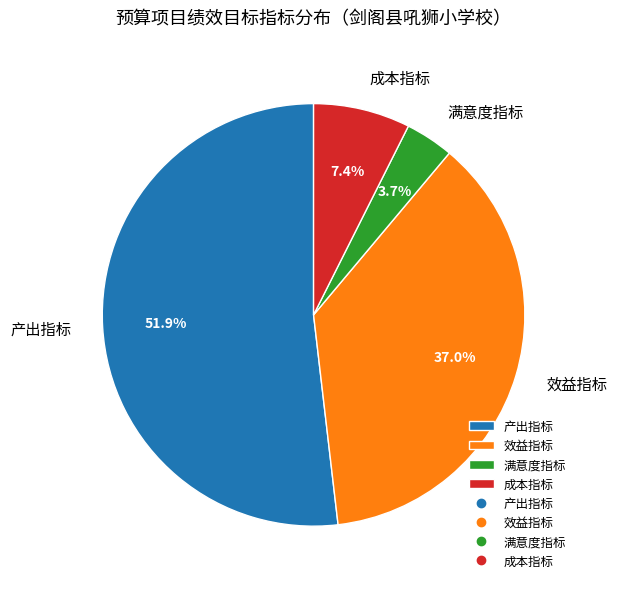

To the nearest percent, what percentage of the pie is 成本指标?

7%